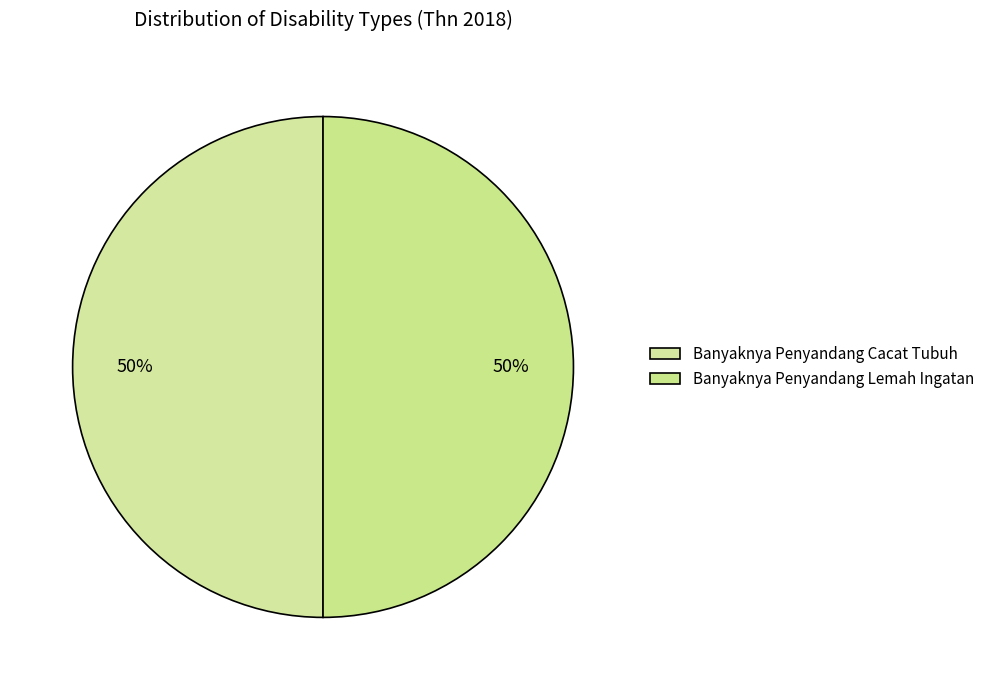

How many segments does this pie chart have?

2